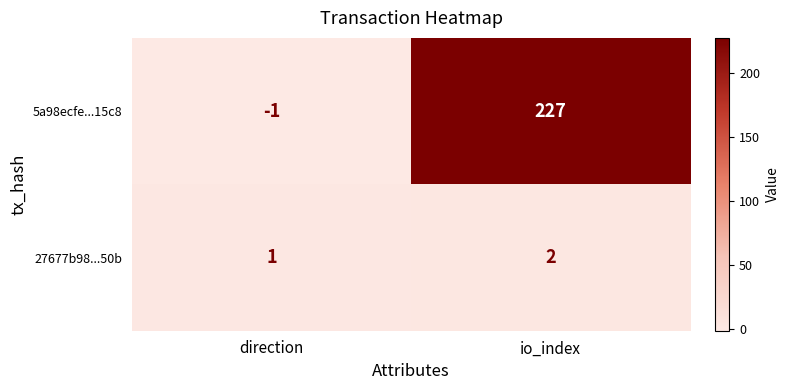

Where is 5a98ecfe...15c8 nearest to the value 113?

direction